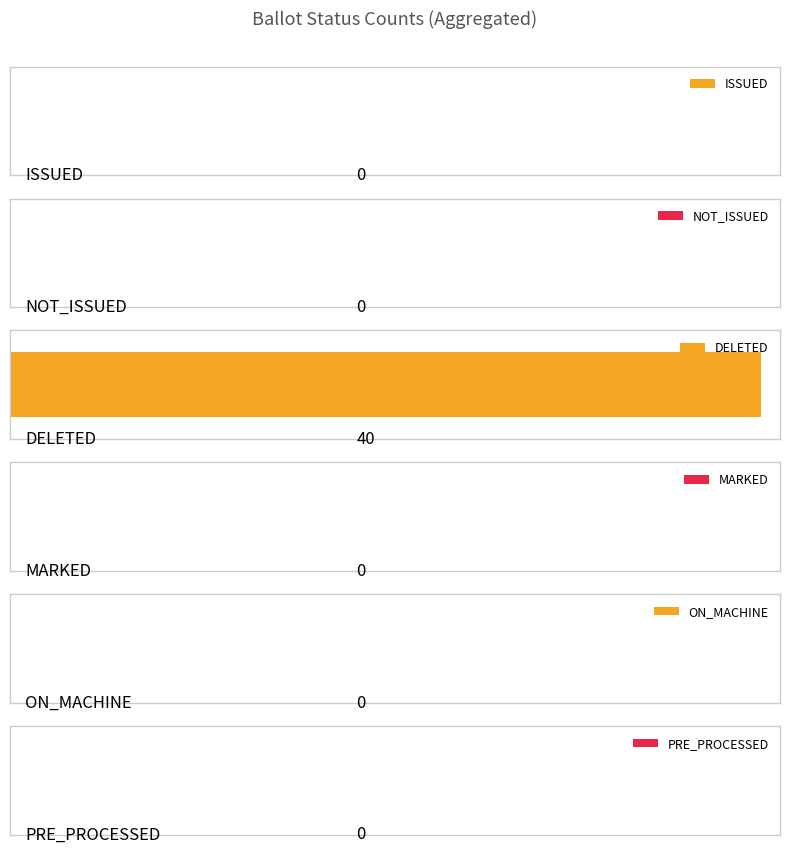

Which series has the widest spread of values?

ISSUED